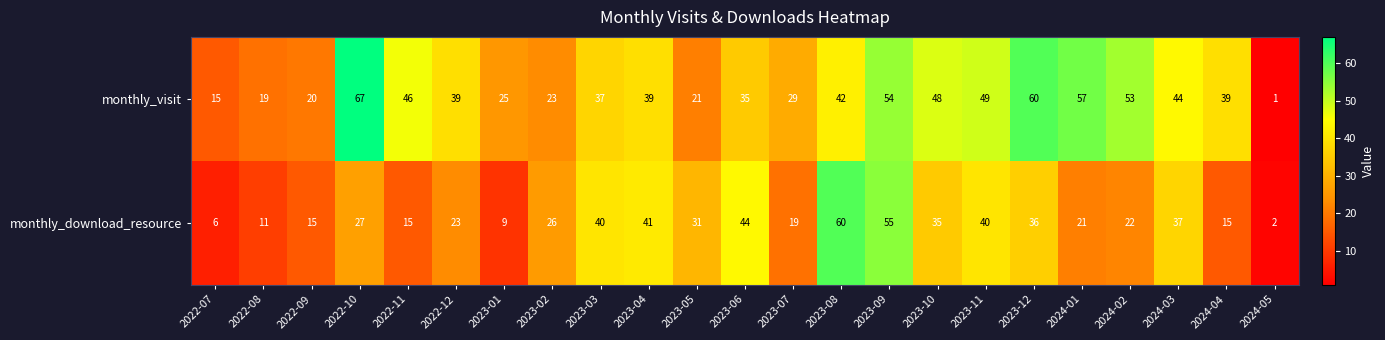

What is the difference between the highest and lowest values at 2024-01?

36